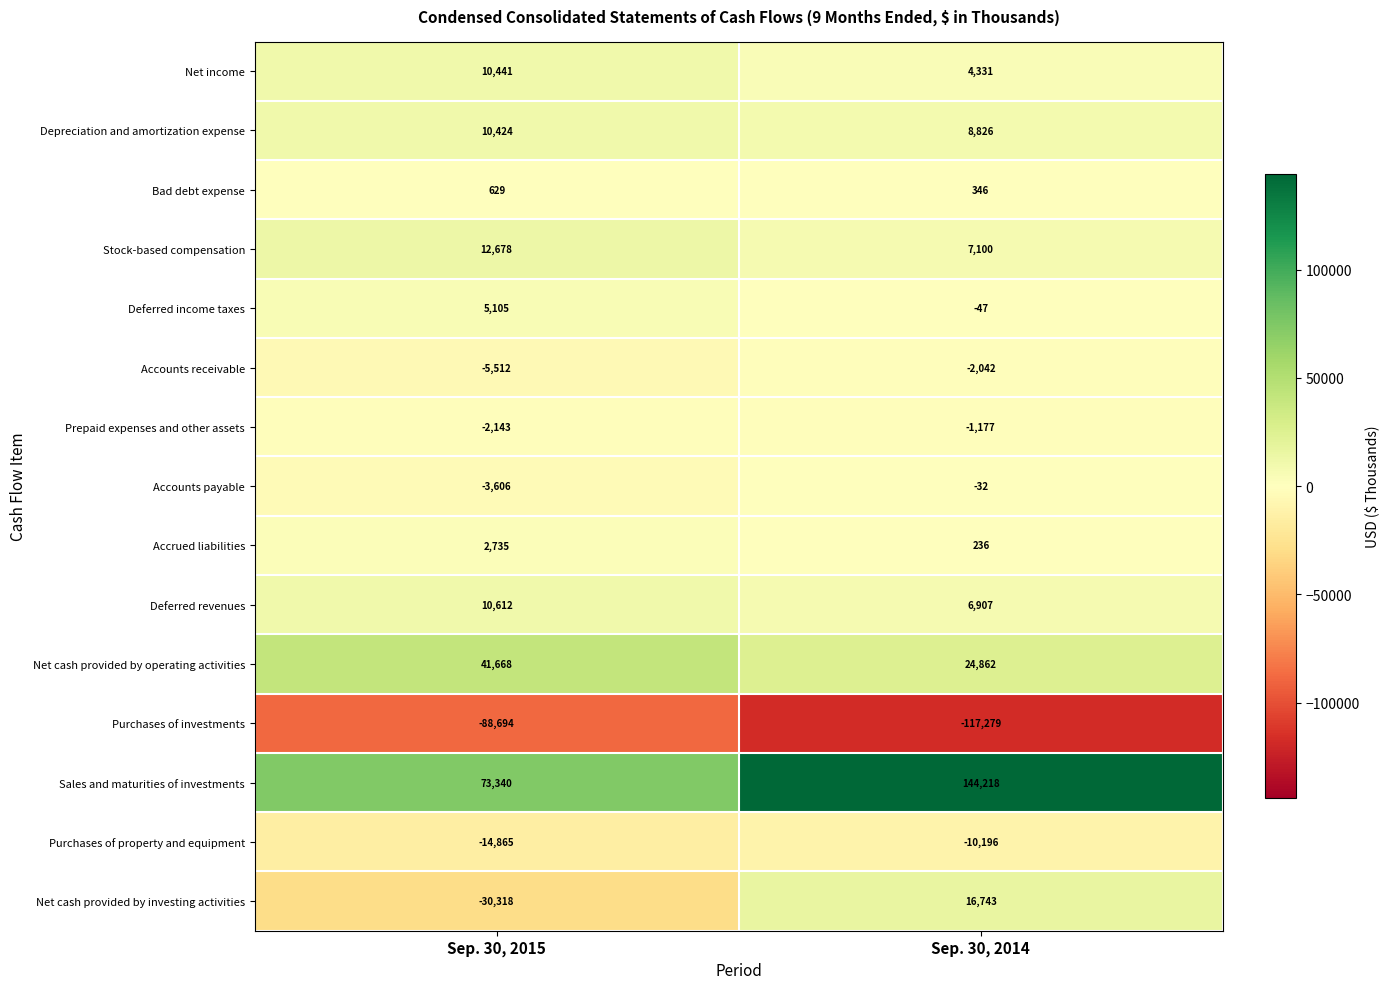

What value does the Net cash provided by investing activities series have at Sep. 30, 2015, to the nearest 10?

-30320